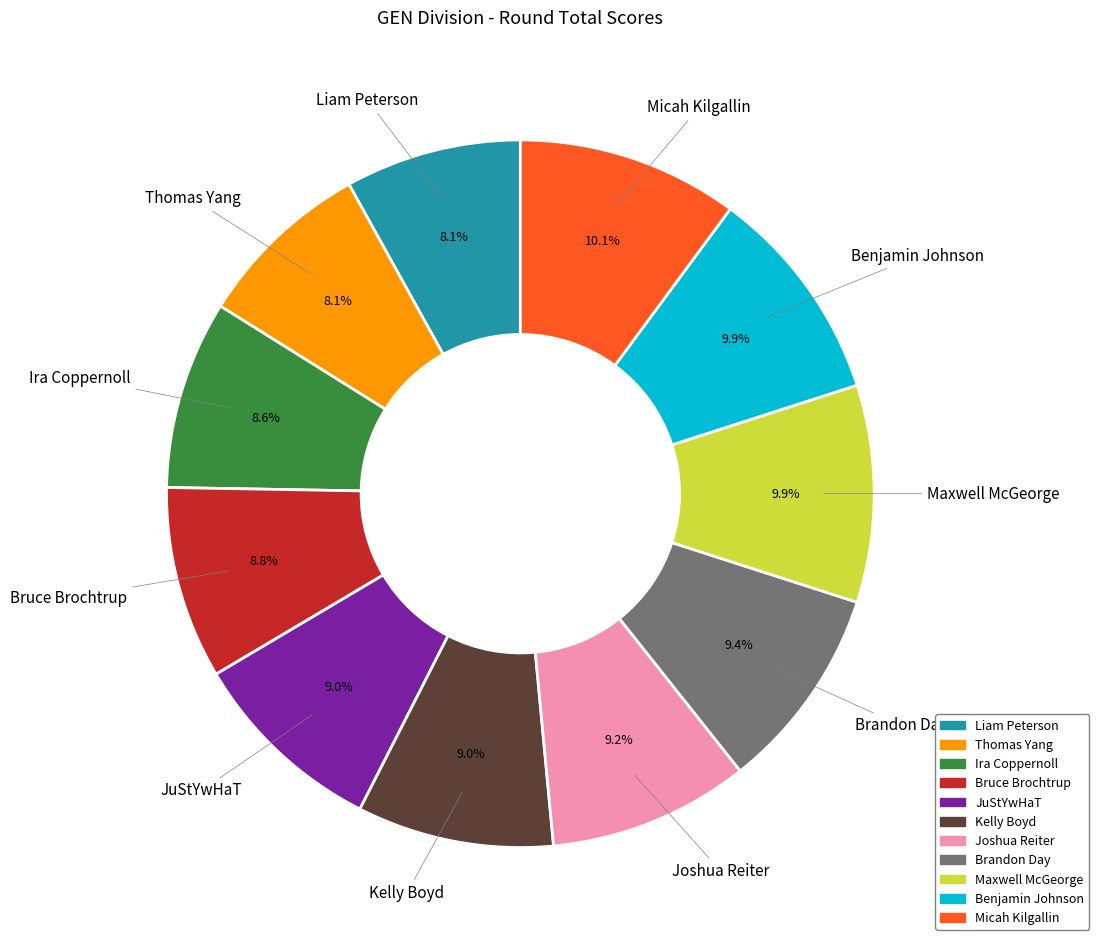

Approximately how many times larger is the value at JuStYwHaT compared to Kelly Boyd?

1.0